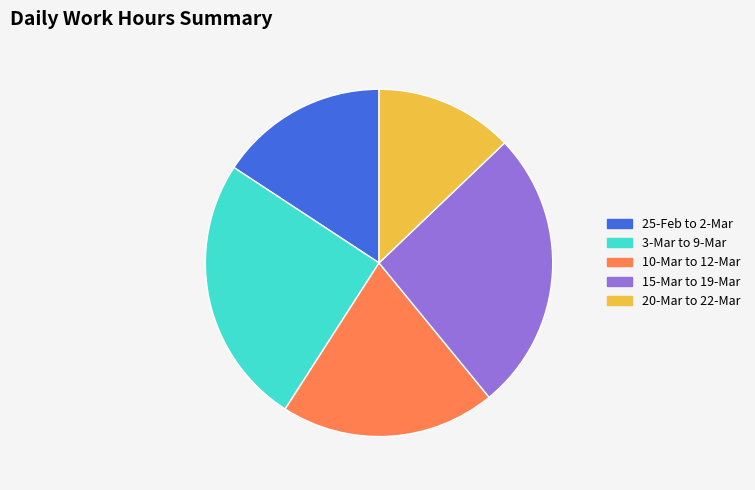

Count the number of slices in the pie.

5